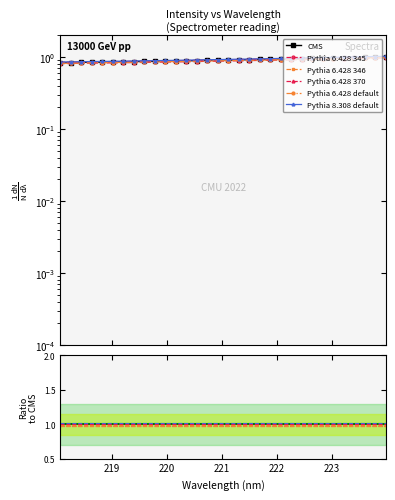

True or false: there are more than 2 points higher than both neighbors.

False